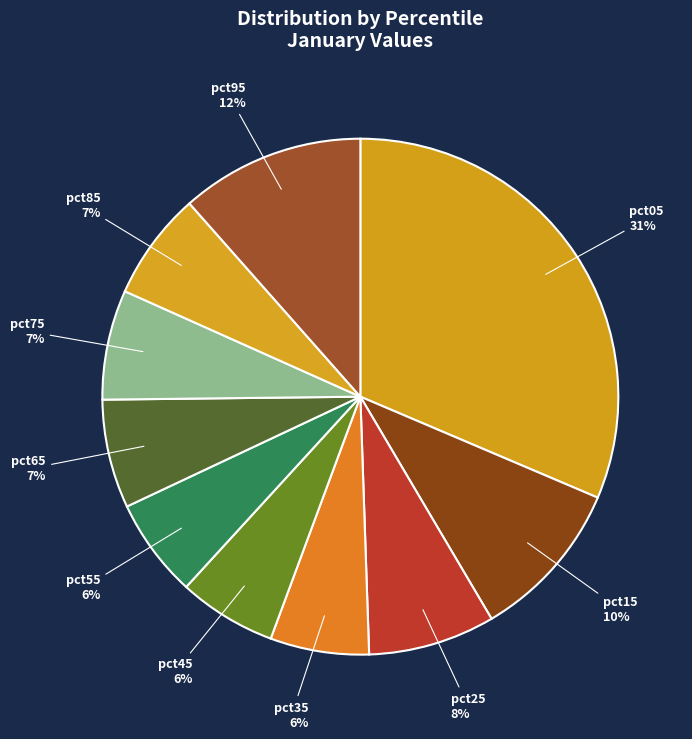

To the nearest percent, what is the difference between the largest and smallest slice percentages?

25%